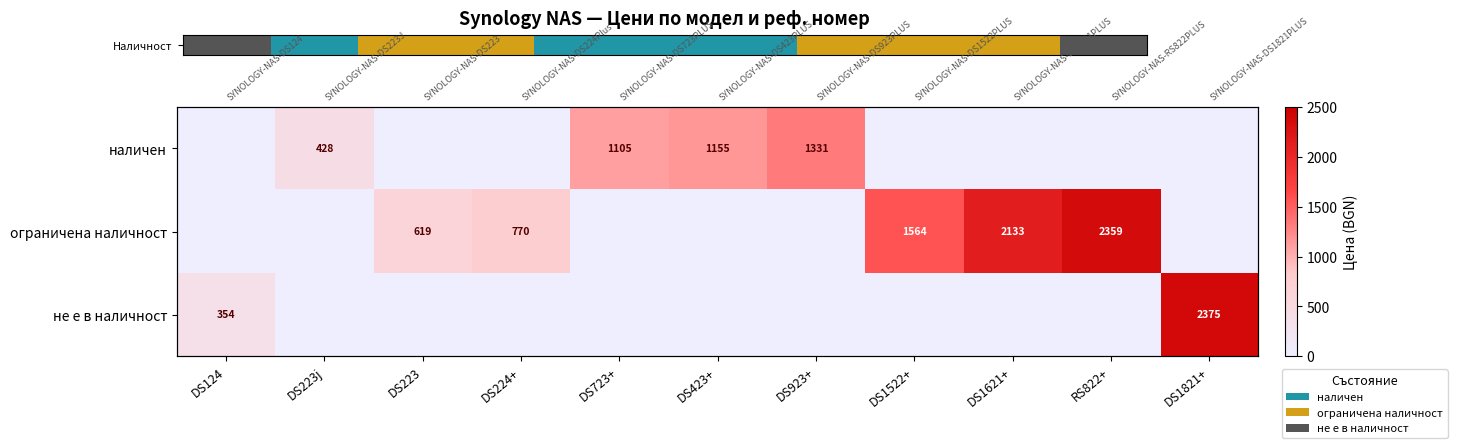

What is the approximate value of не е в наличност at DS1821+?

2374.8